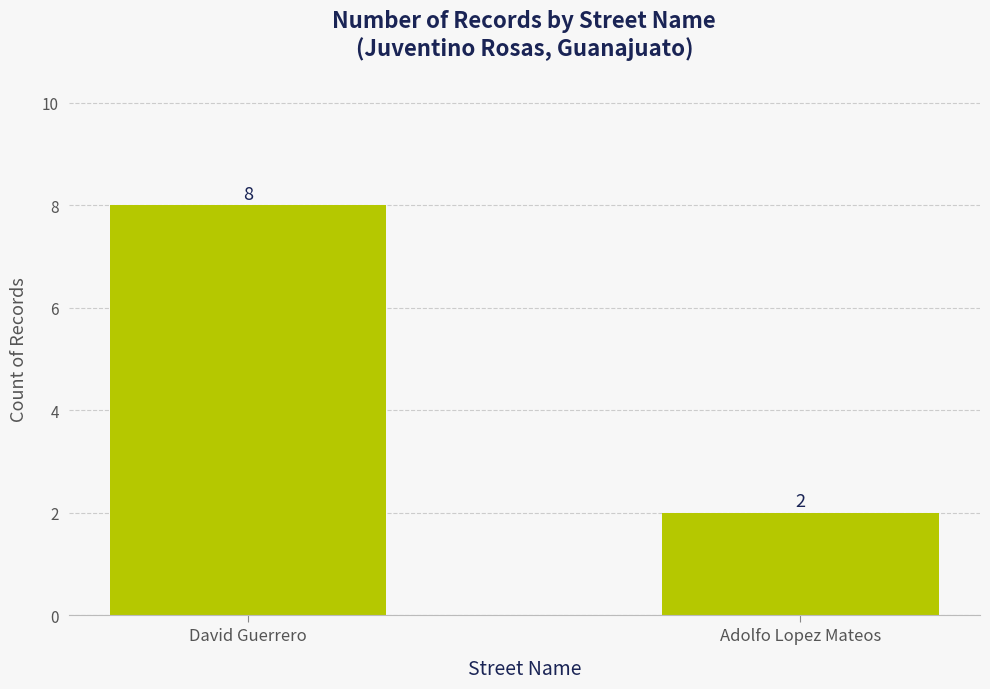

Is it true that the value at Adolfo Lopez Mateos is 2?

True